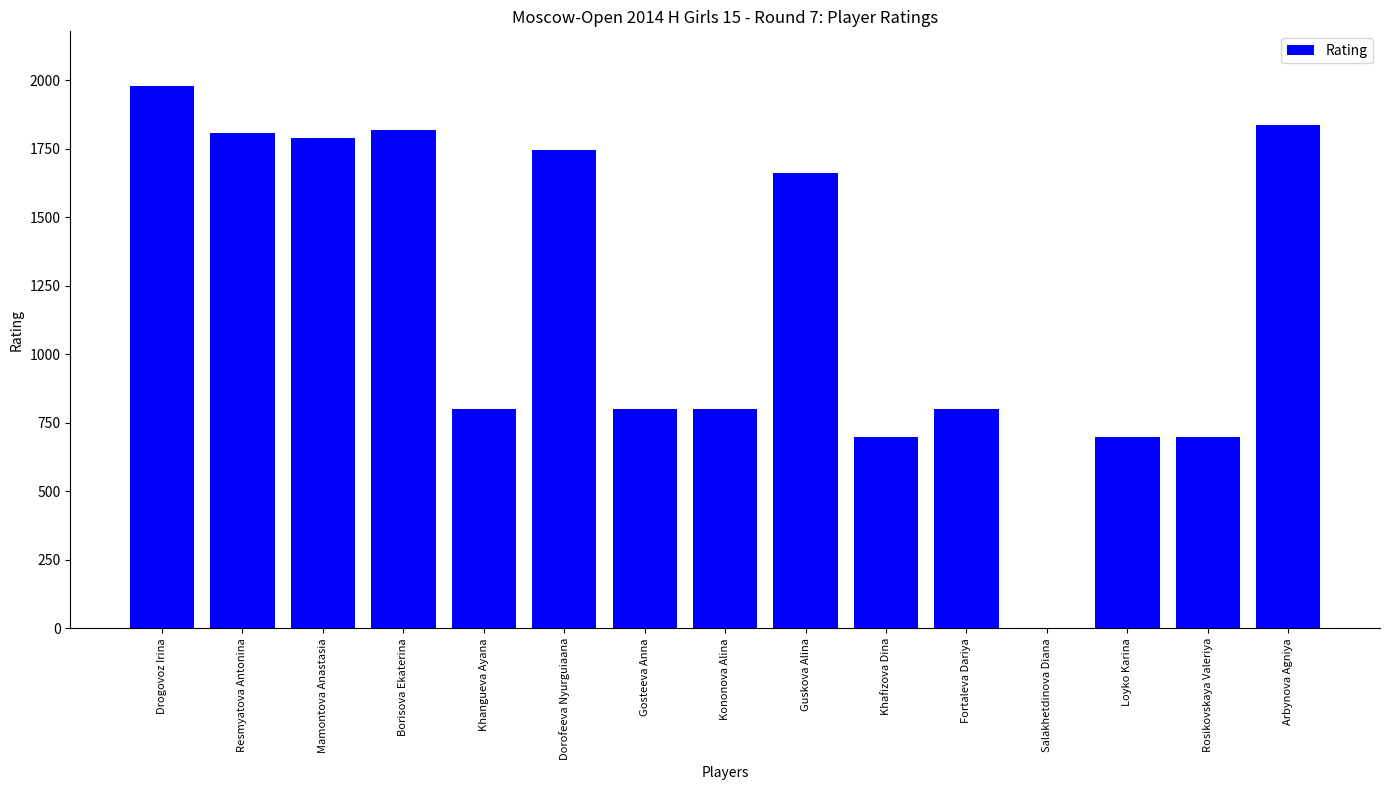

Is it true that the value at Guskova Alina is 475?

False